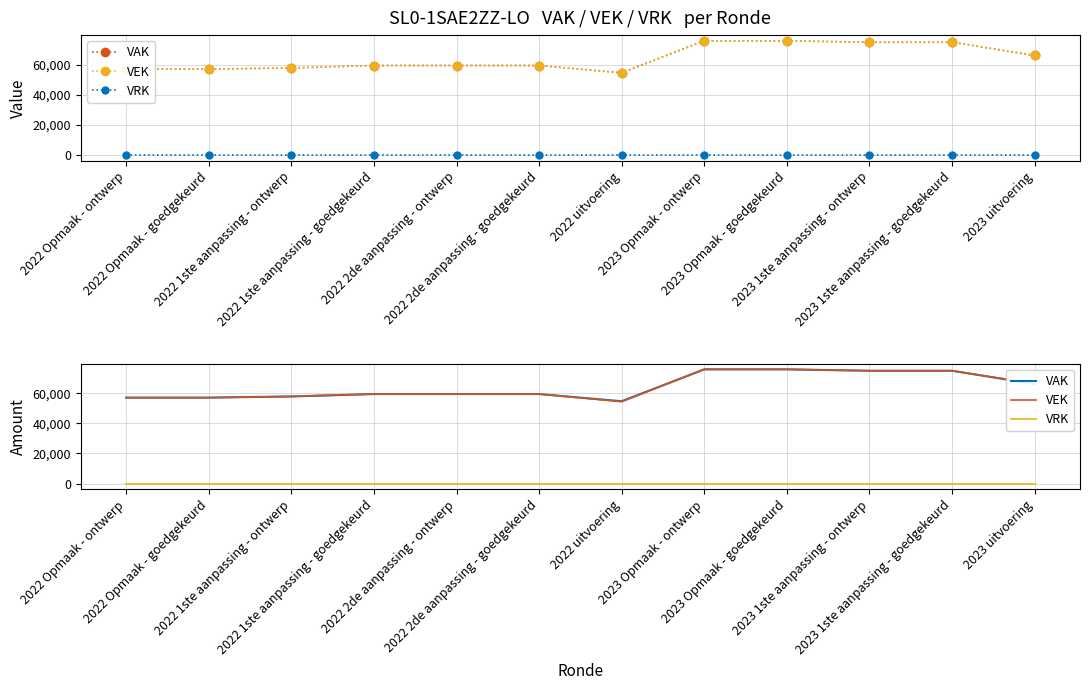

Which series has the largest total across all categories?

VAK